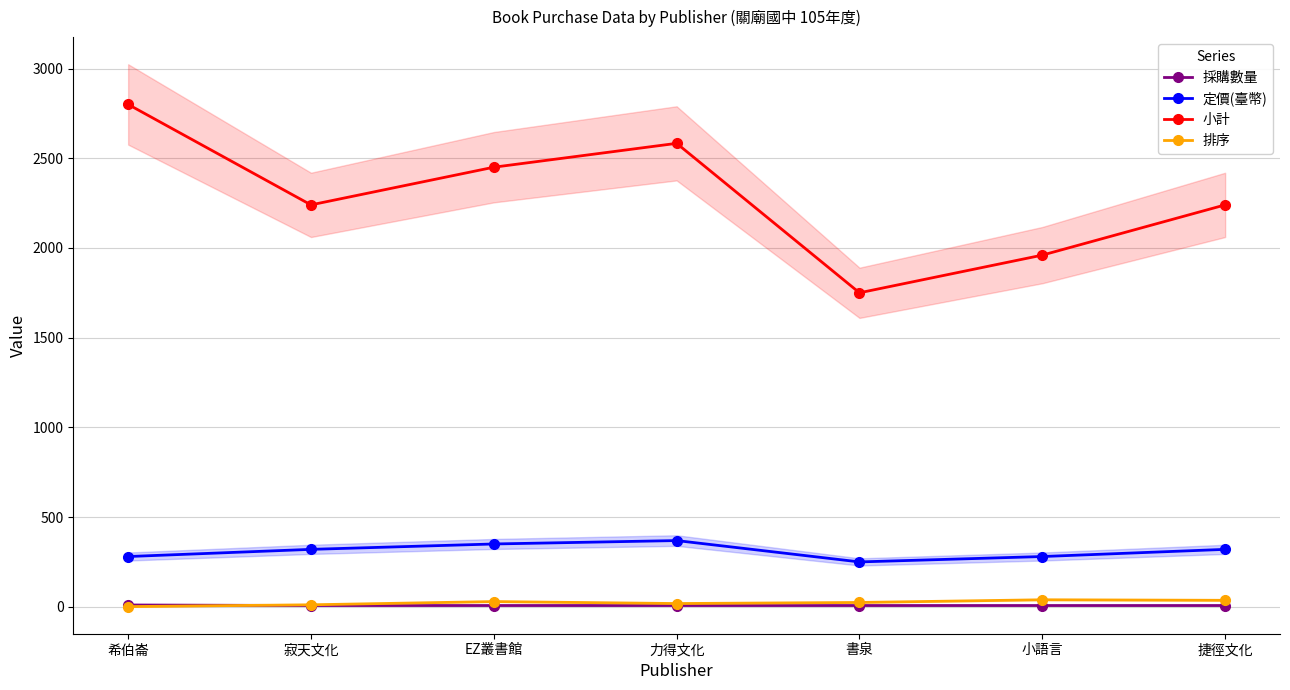

At how many categories does at least one series exceed 589?

7